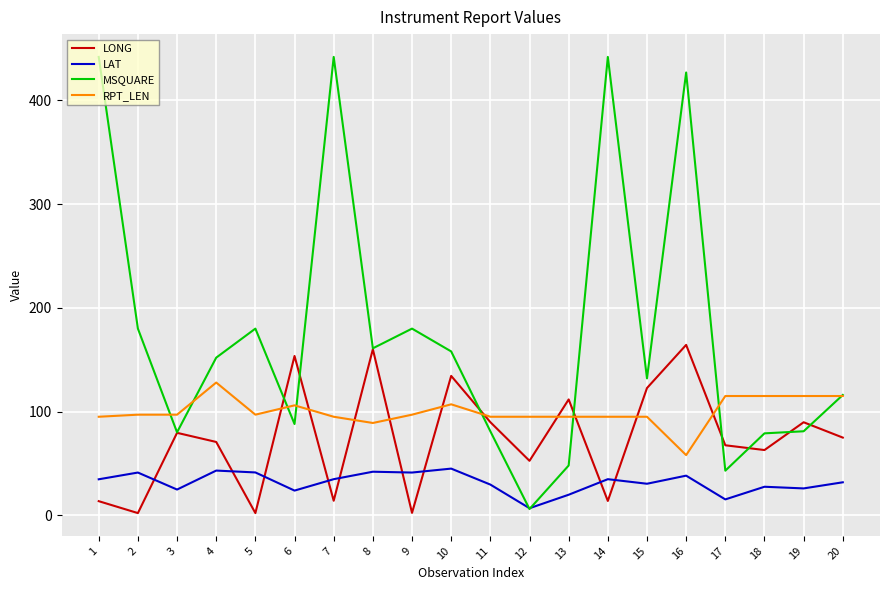

Is it true that LAT equals 75.3 at 4?

False